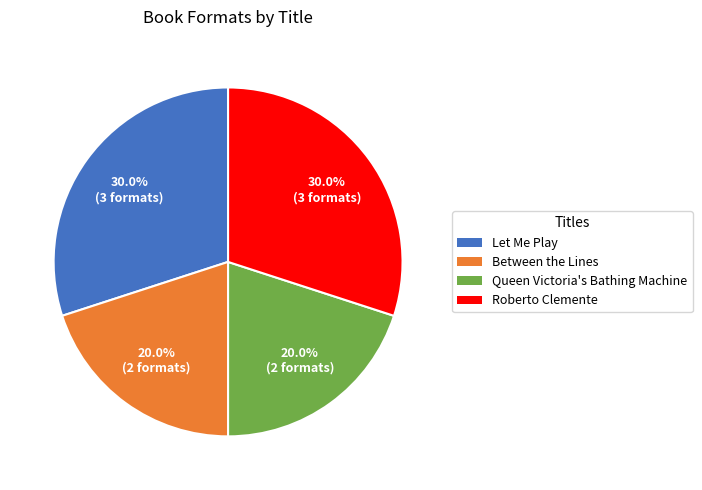

How many segments does this pie chart have?

4